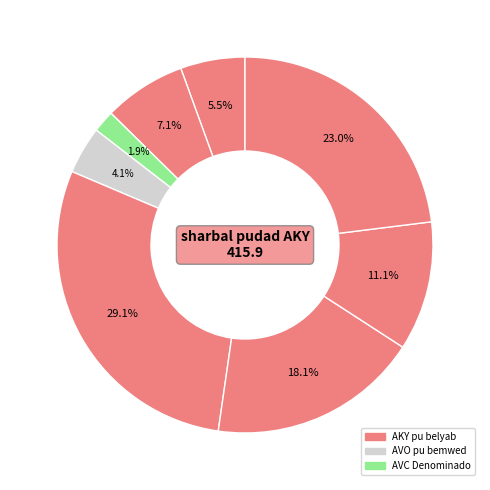

Count the number of slices in the pie.

8